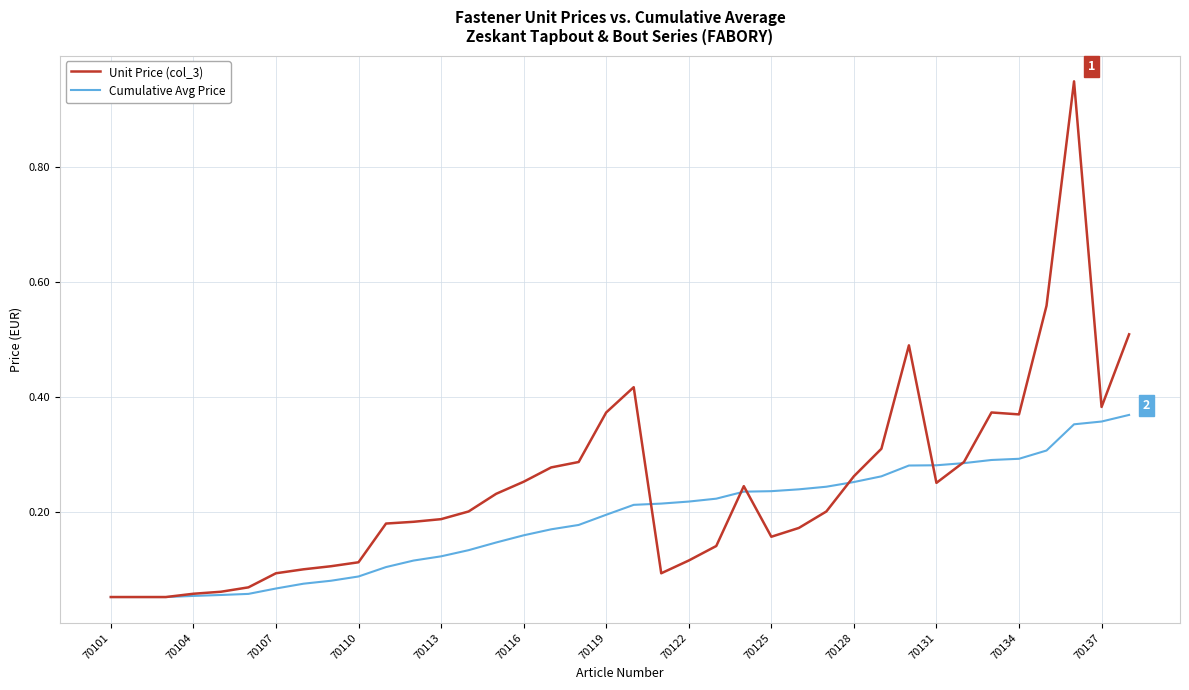

Which series has the largest total across all categories?

Unit Price (col_3)